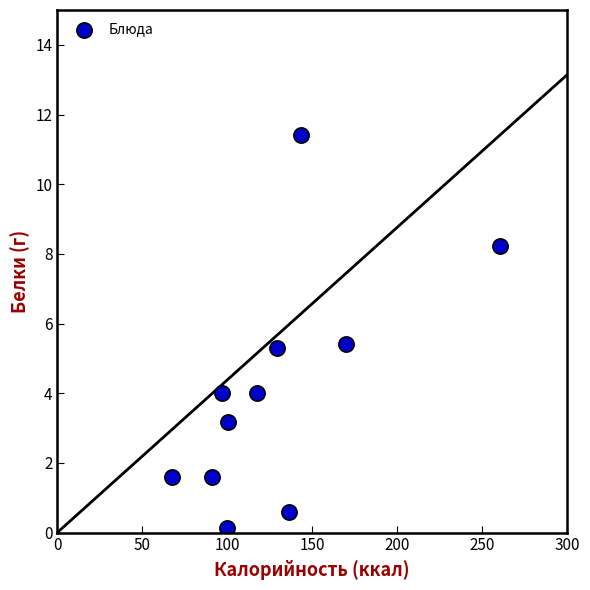

What is the average Y value?

4.1